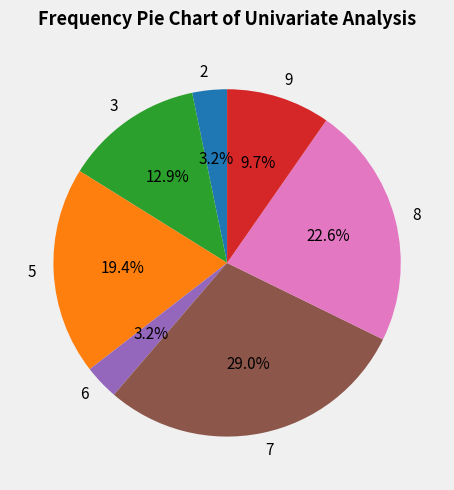

Is there a majority slice in this chart?

No